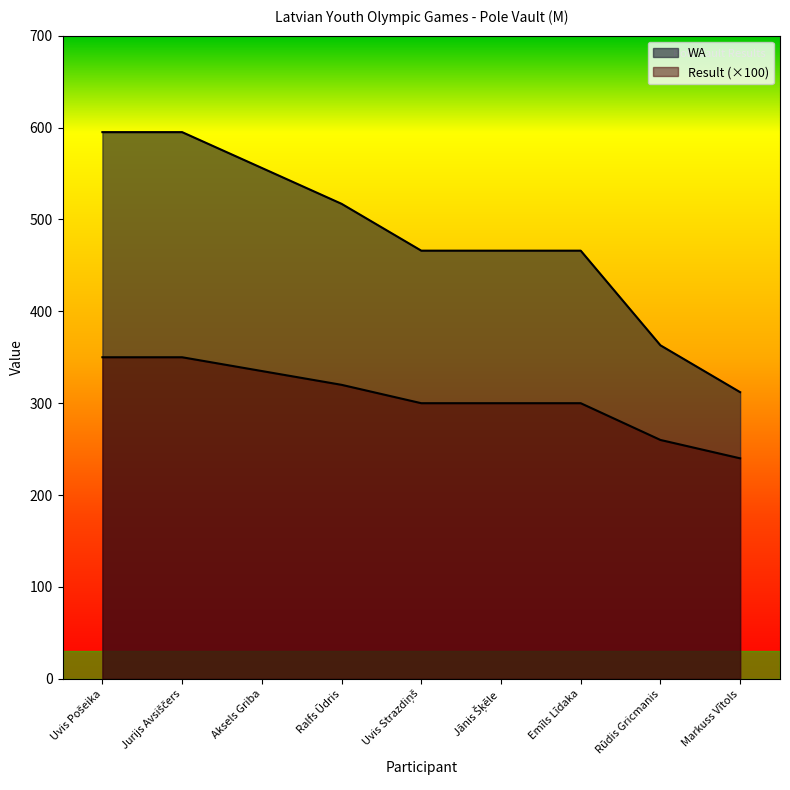

How many lines are shown in the chart?

2